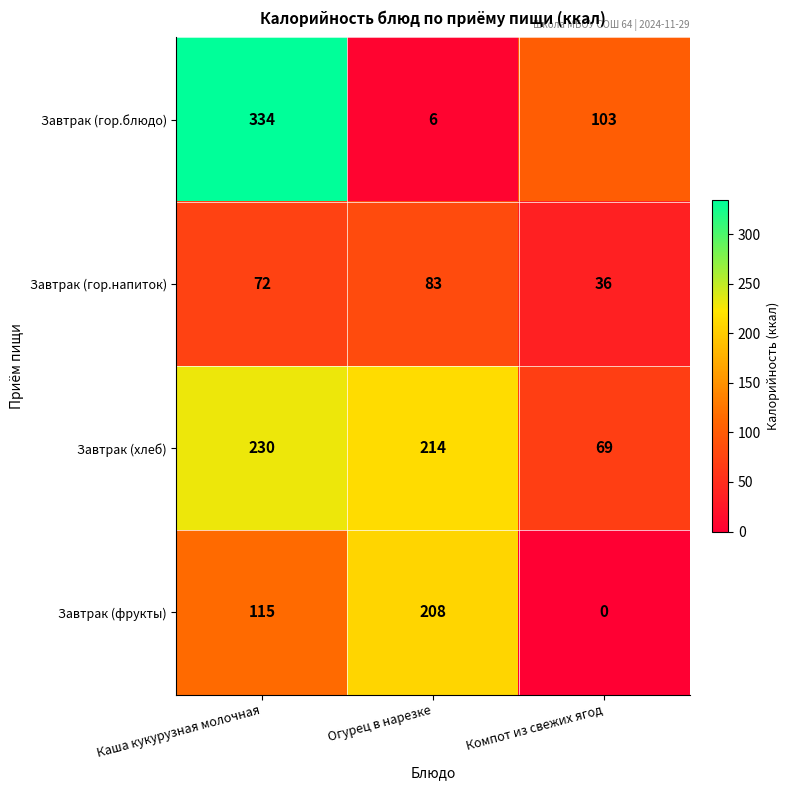

What is the sum of the Завтрак (гор.блюдо) values at Огурец в нарезке and Каша кукурузная молочная?

340